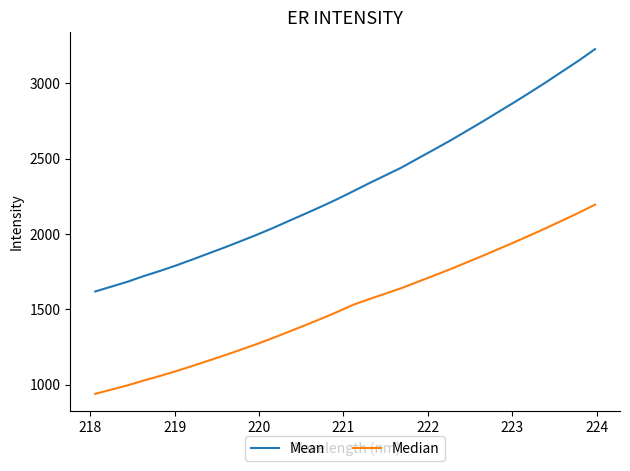

What is the minimum value shown in the chart?

938.1